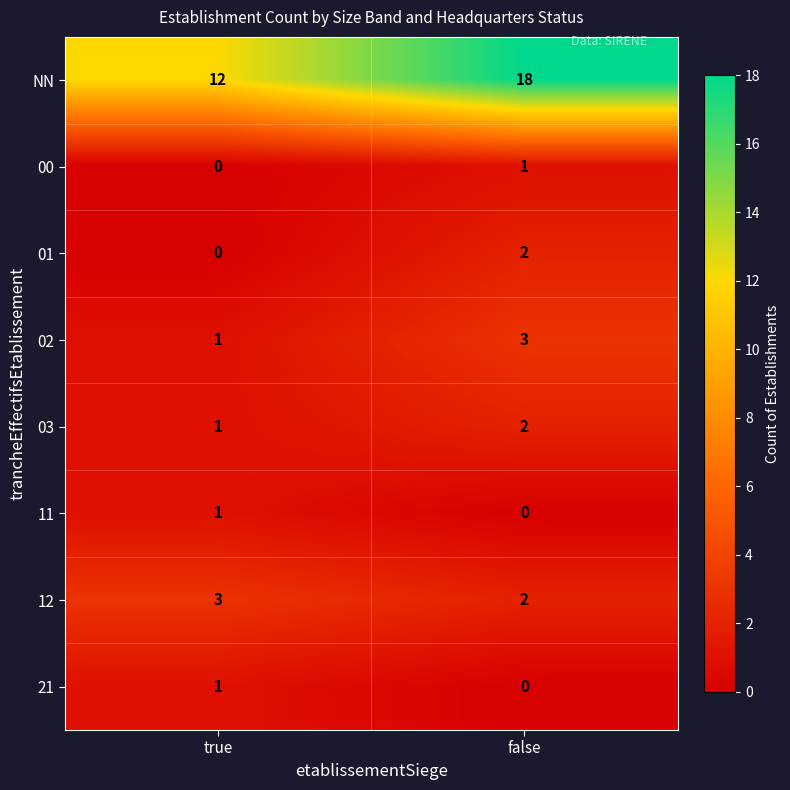

Which category has the highest value across all series?

false